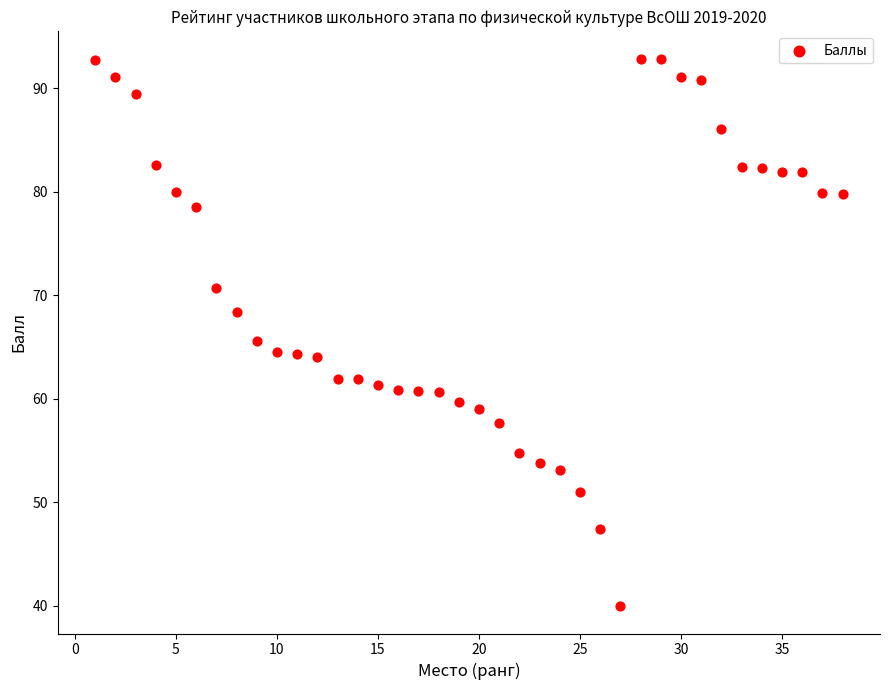

What is the range of Y values (max minus min)?

52.9